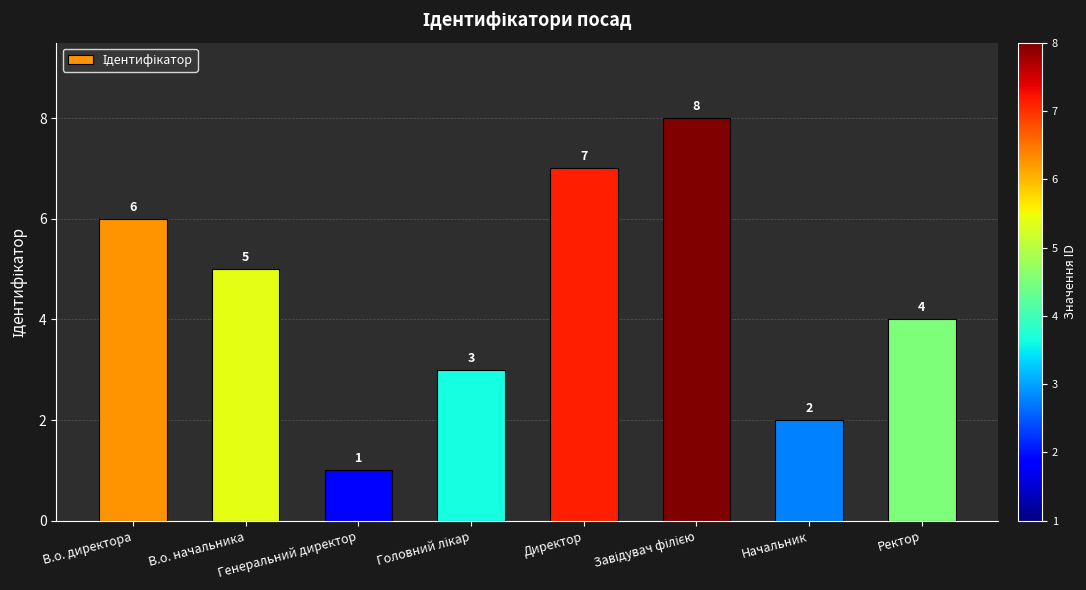

Is it true that the value at В.о. начальника is 8?

False